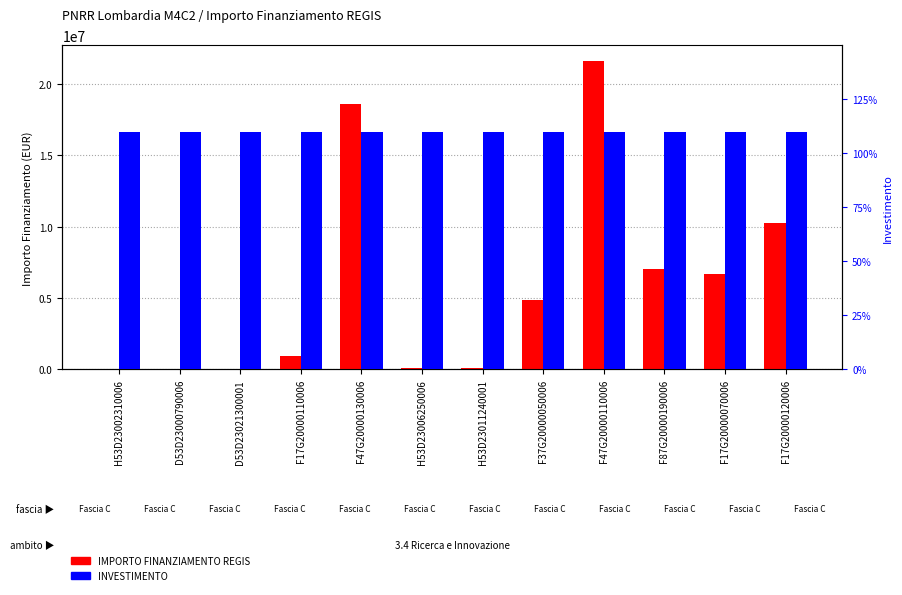

What is the sum of the IMPORTO FINANZIAMENTO REGIS values at F17G20000070006 and F47G20000130006?

25217652.0